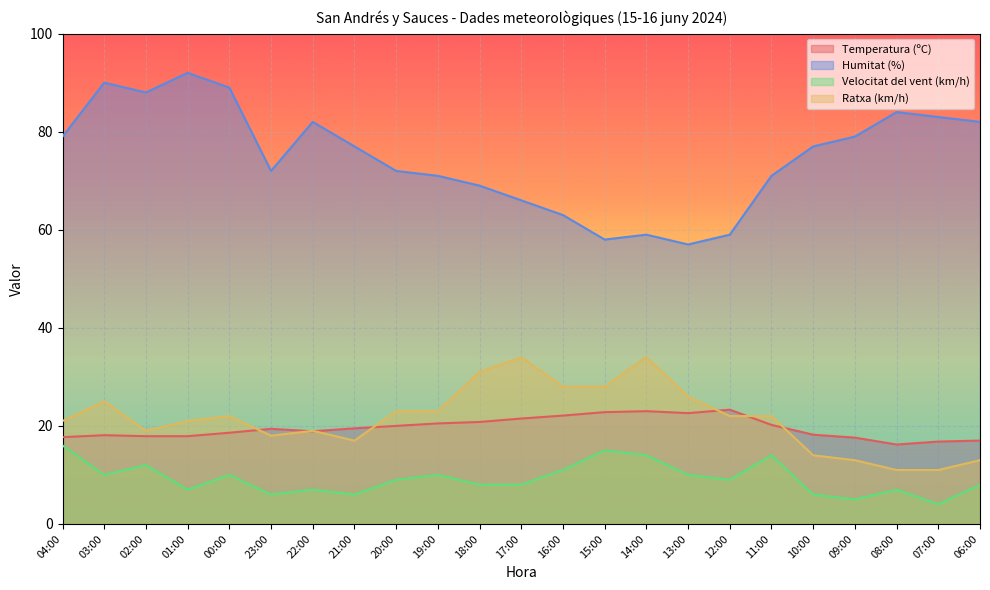

What is the minimum value shown in the chart?

4.0